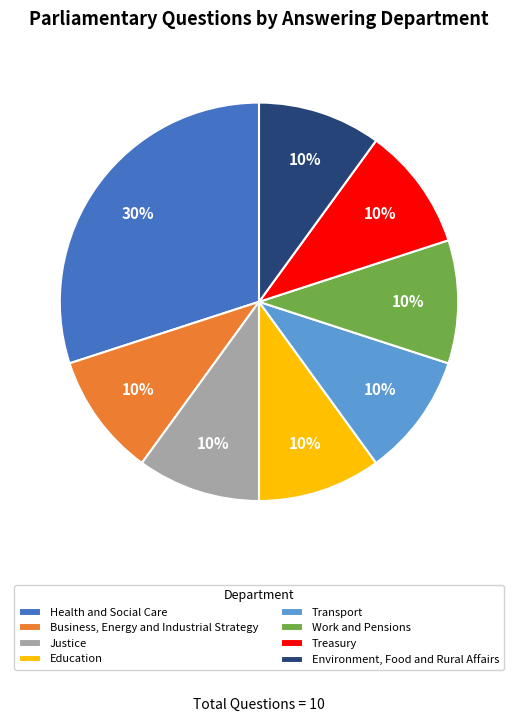

To the nearest percent, what is the average slice percentage?

12%